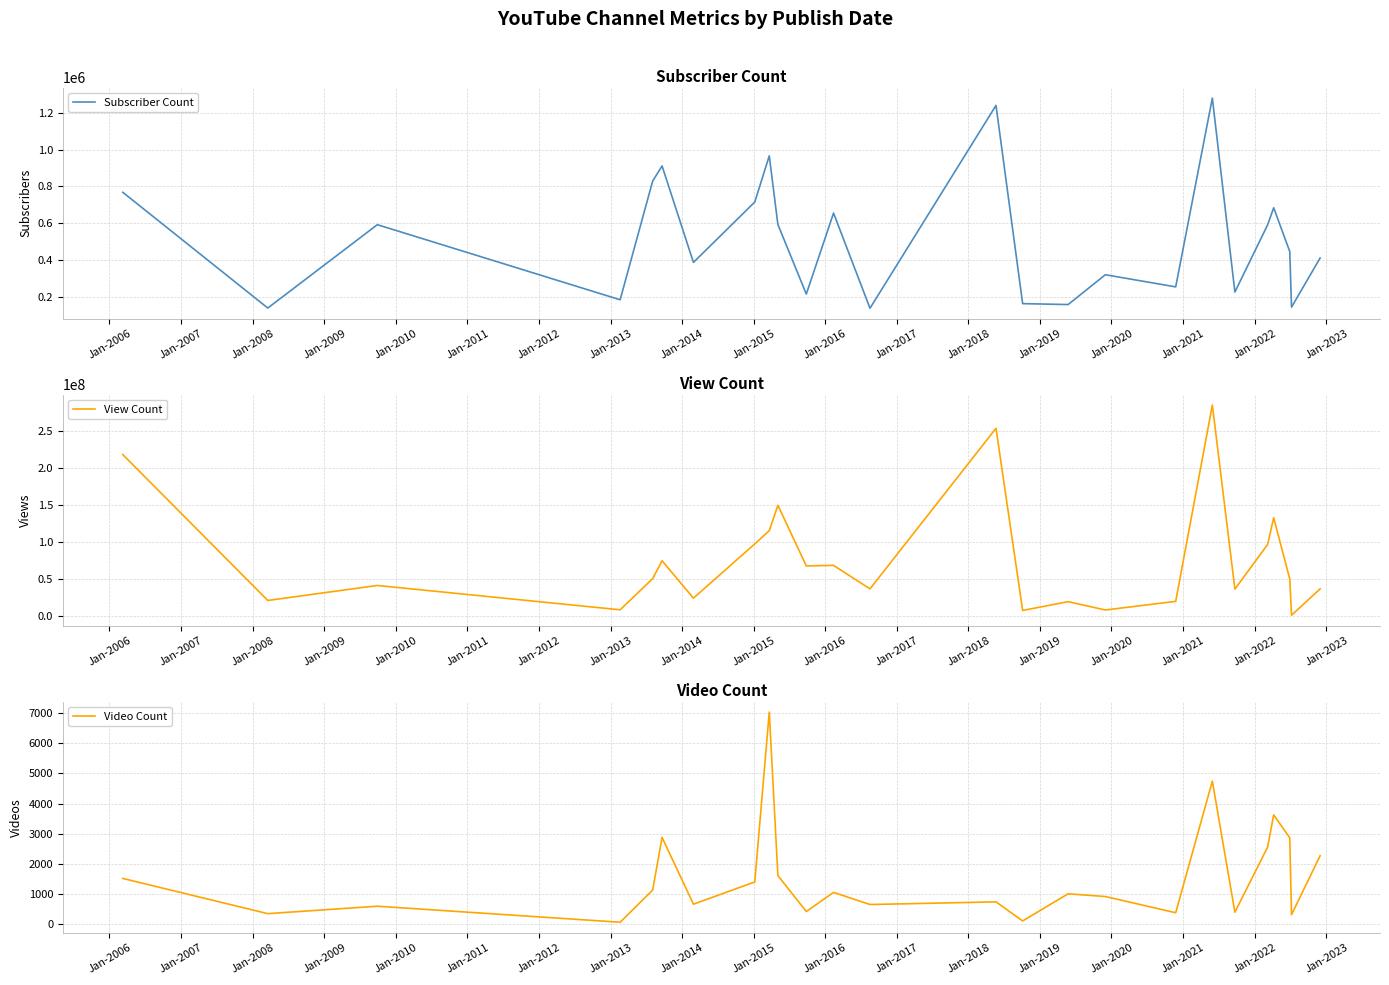

At Jan-2006, list the series in order from smallest to largest.

Video Count, Subscriber Count, View Count